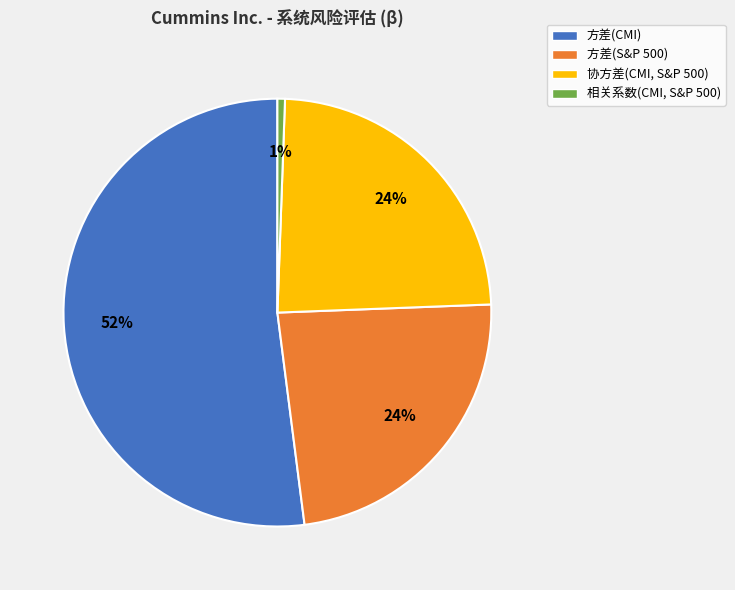

To the nearest percent, what is the difference between the 协方差(CMI, S&P 500) and 方差(CMI) slice percentages?

28%